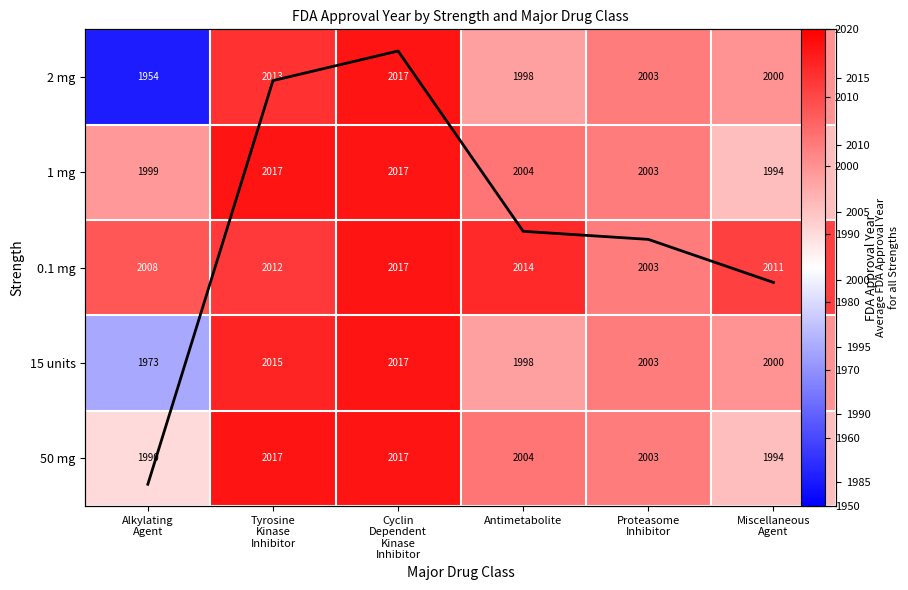

Is it true that Avg FDA Approval Year equals 690.7 at Antimetabolite?

False